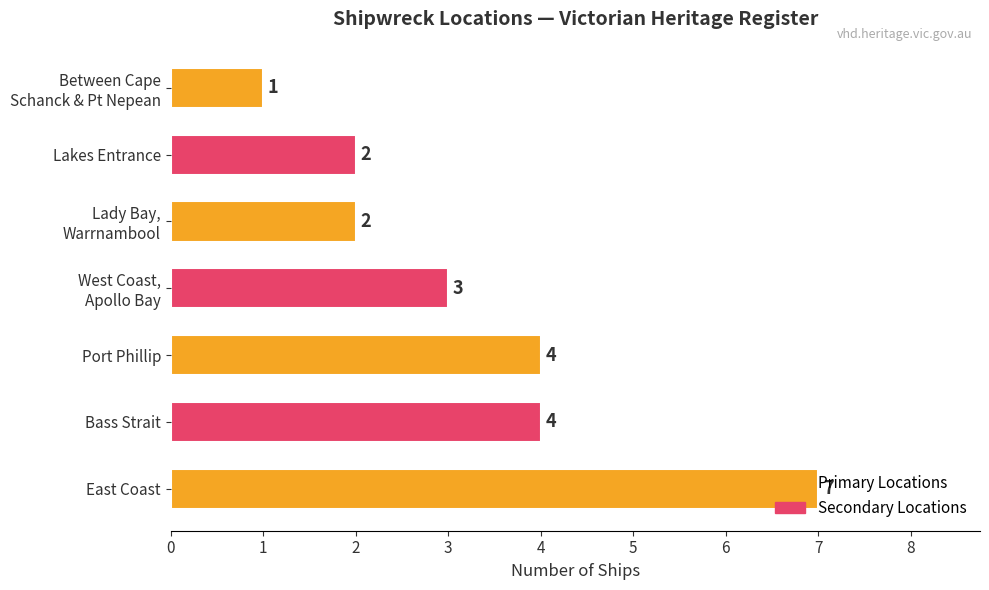

What is the difference between the second highest and minimum values?

3